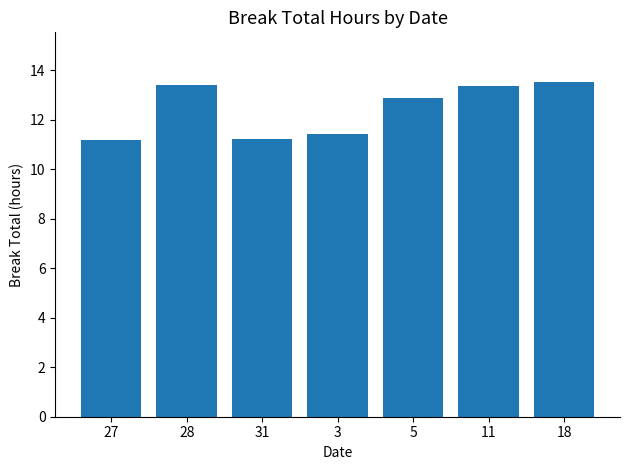

Reading left to right, list all the values displayed in this chart.

27=11.2	28=13.4	31=11.2	3=11.4	5=12.9	11=13.4	18=13.5